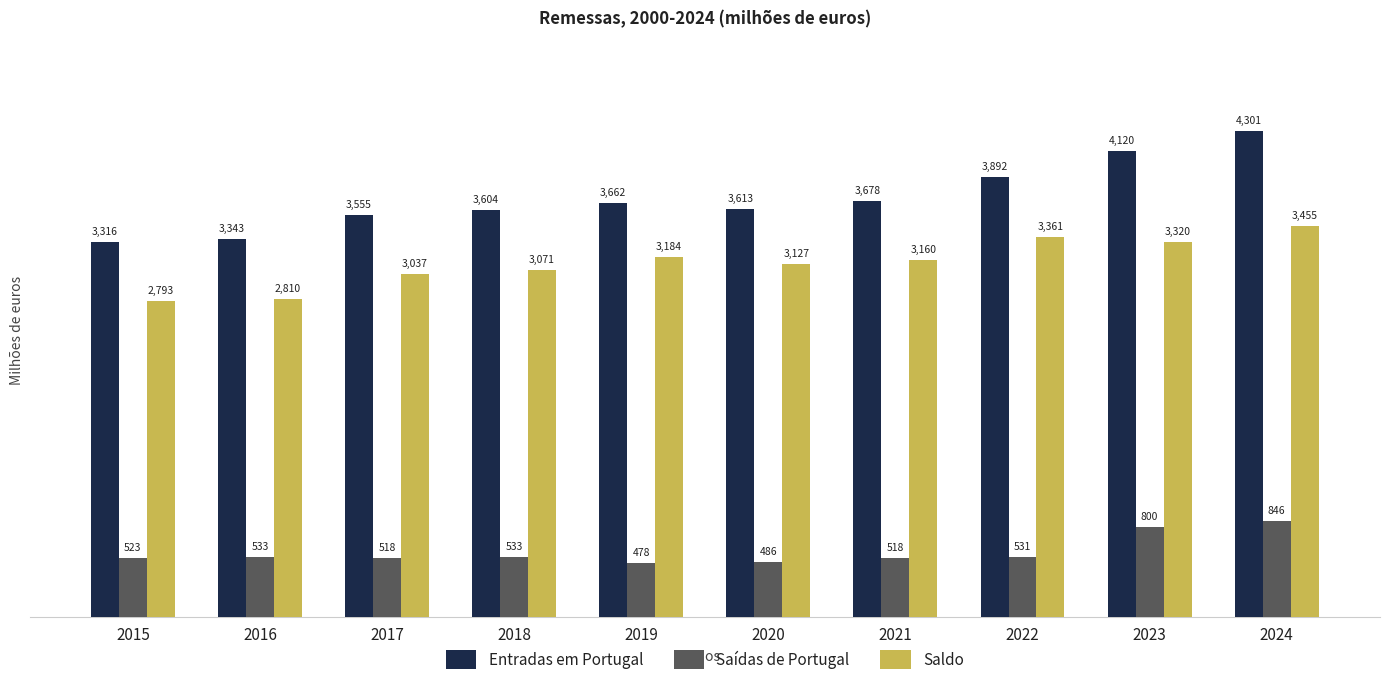

Is it true that Saídas de Portugal equals 239.2 at 2022?

False